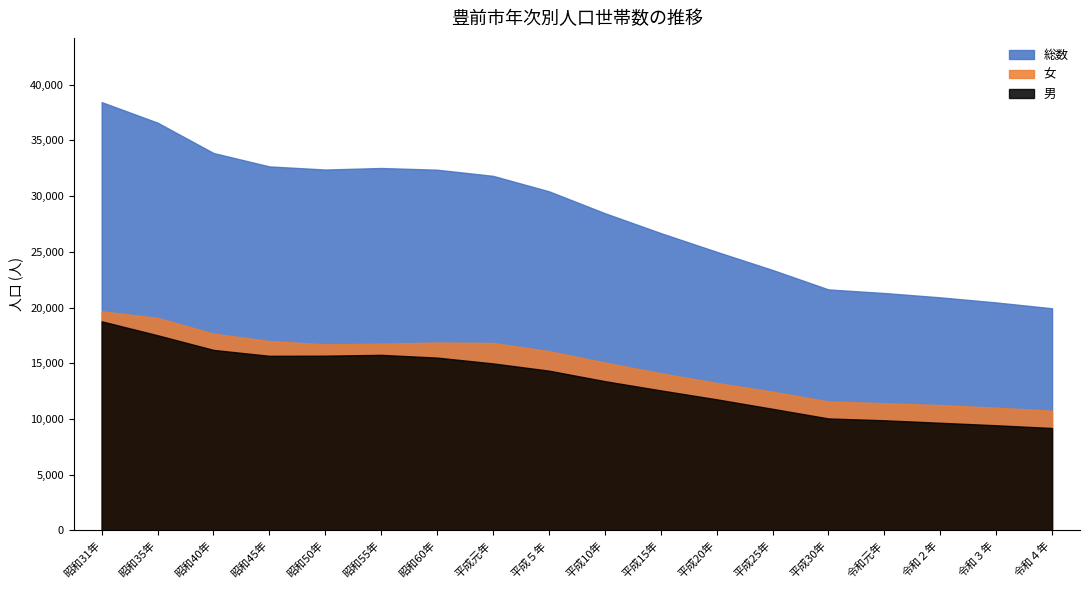

Does the chart have visible grid lines?

No